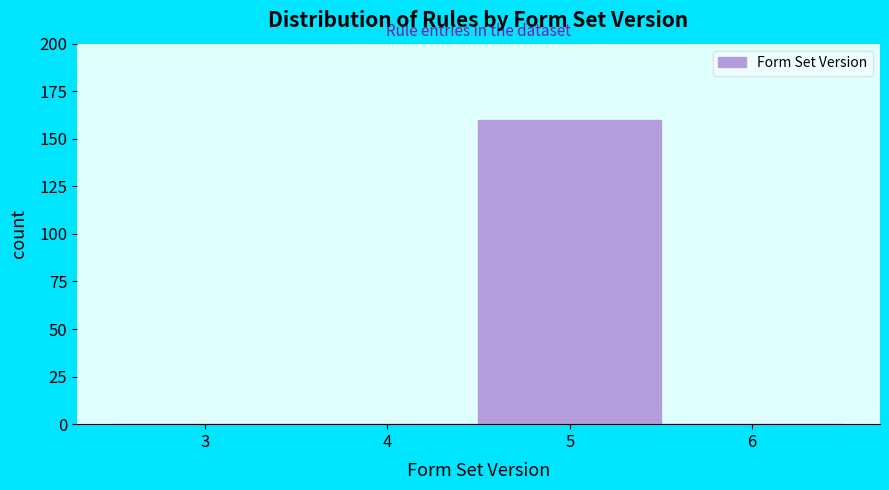

Reading left to right, transcribe all the data shown in this chart.

3=0	4=0	5=160	6=0